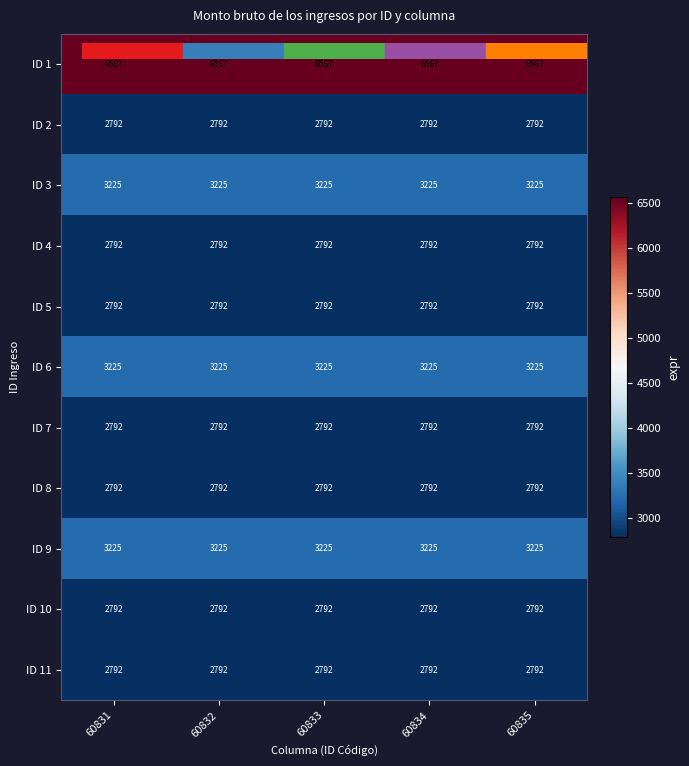

Is the value of ID 3 at 60833 greater than the value of ID 1 at 60832?

No